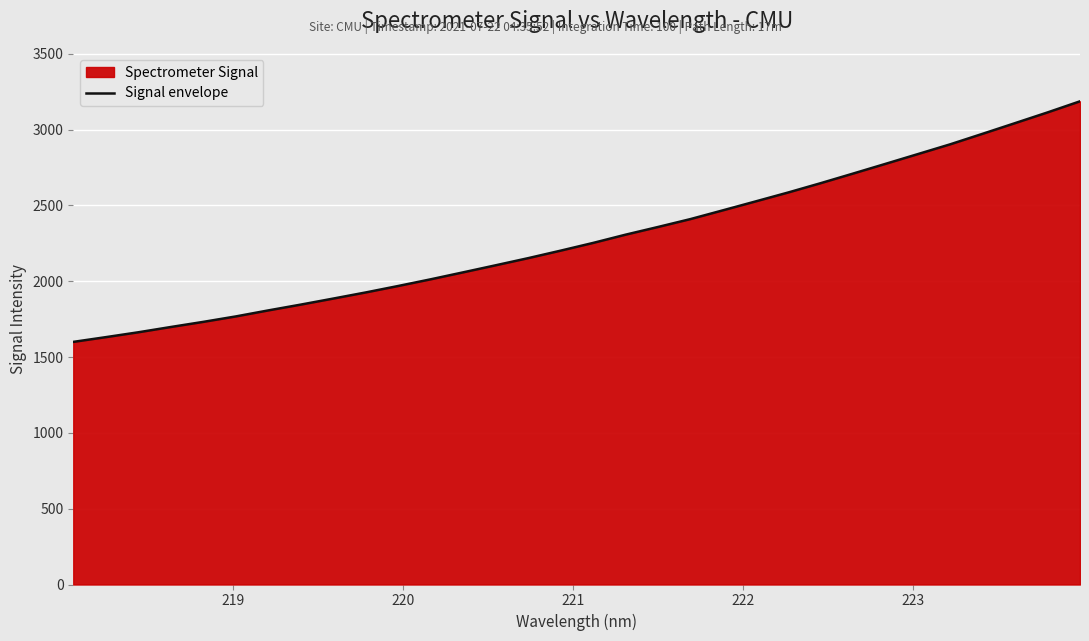

Reading right to left, extract all data points from this chart.

3185.9	3112.7	3042.2	2972.0	2902.5	2837.8	2773.2	2709.2	2645.7	2584.4	2525.8	2467.5	2409.6	2357.6	2306.7	2252.4	2201.4	2151.9	2104.9	2058.4	2012.5	1968.4	1925.8	1885.4	1845.6	1807.3	1767.6	1731.7	1697.8	1663.0	1630.9	1599.7